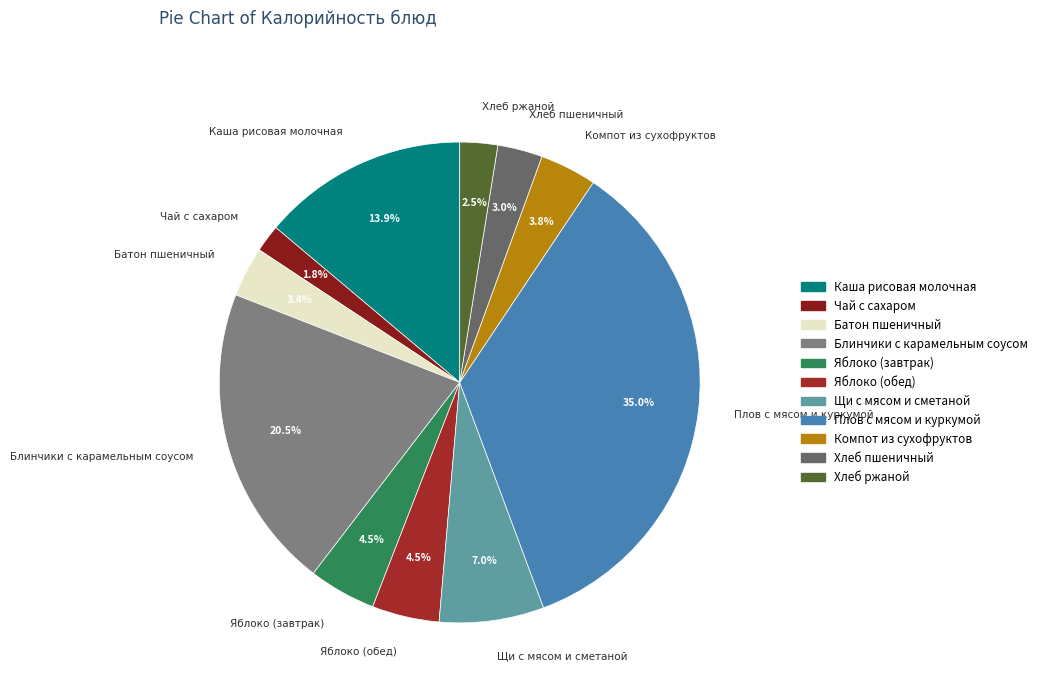

To the nearest percent, what portion does Чай с сахаром represent?

2%